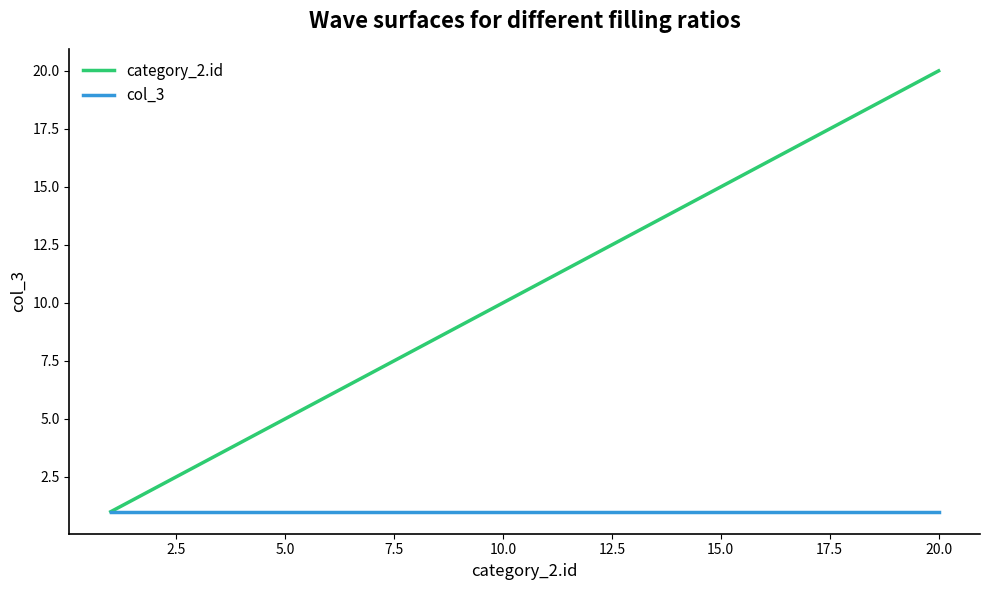

Rank the series by their maximum value, from highest to lowest.

category_2.id, col_3